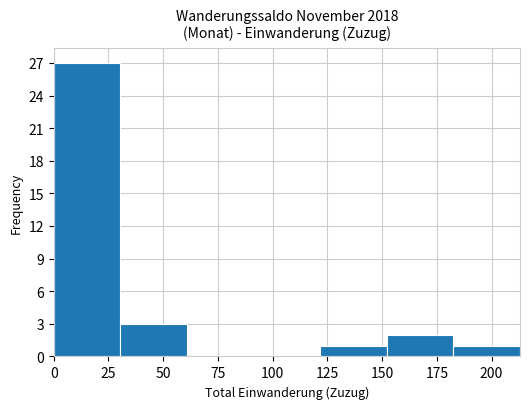

Reading left to right, transcribe this chart: for each bar, give the range it covers on the x-axis and its height. Neither the bar edges nor the heights are printed on the chart, so give them approximately, as read against the axes.

0 to 30: 27
30 to 60: 3
60 to 90: 0
90 to 120: 0
120 to 150: 1
150 to 185: 2
185 to 215: 1